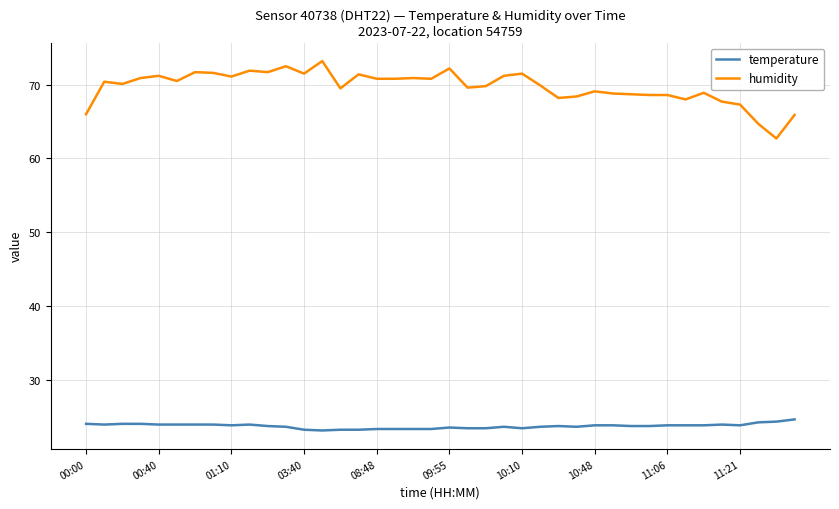

True or false: humidity and temperature cross at least once.

False